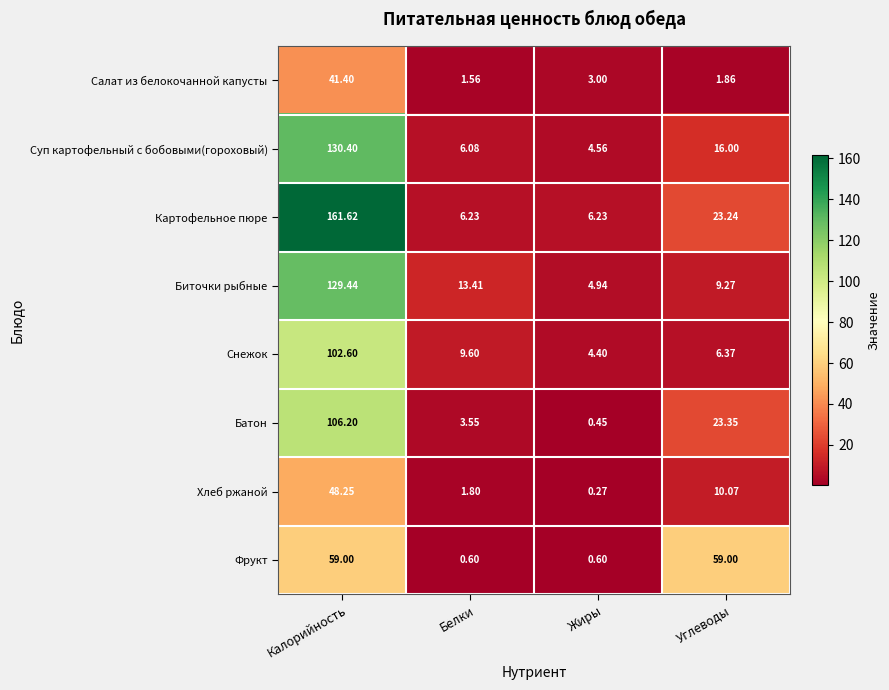

List the series in order of their peak value, lowest first.

Салат из белокочанной капусты, Хлеб ржаной, Фрукт, Снежок, Батон, Биточки рыбные, Суп картофельный с бобовыми(гороховый), Картофельное пюре